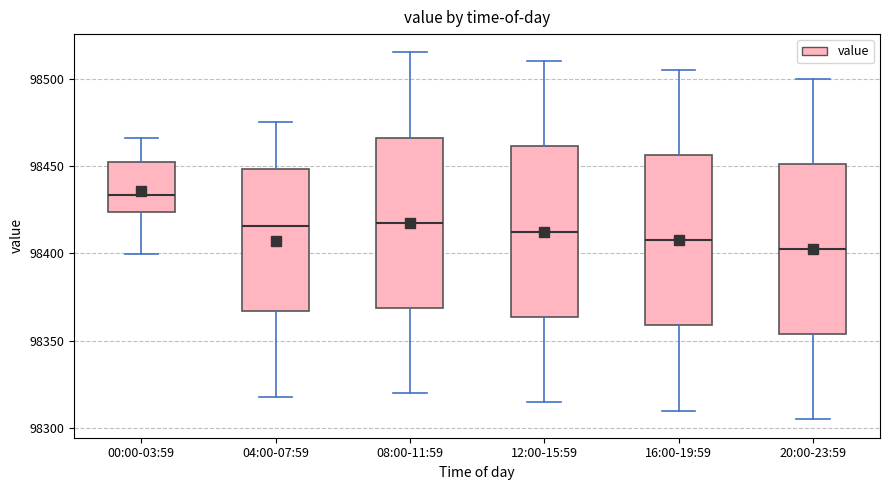

Reading left to right, read every box against the y-axis: the position of its median line, the range the box covers, and the ends of its whiskers. The values are not printed on the chart, so give them approximately, as read against the axis.

00:00-03:59: median 98435, box 98425 to 98455, whiskers 98400 to 98465
04:00-07:59: median 98415, box 98365 to 98450, whiskers 98320 to 98475
08:00-11:59: median 98420, box 98370 to 98465, whiskers 98320 to 98515
12:00-15:59: median 98415, box 98365 to 98460, whiskers 98315 to 98510
16:00-19:59: median 98410, box 98360 to 98455, whiskers 98310 to 98505
20:00-23:59: median 98405, box 98355 to 98450, whiskers 98305 to 98500